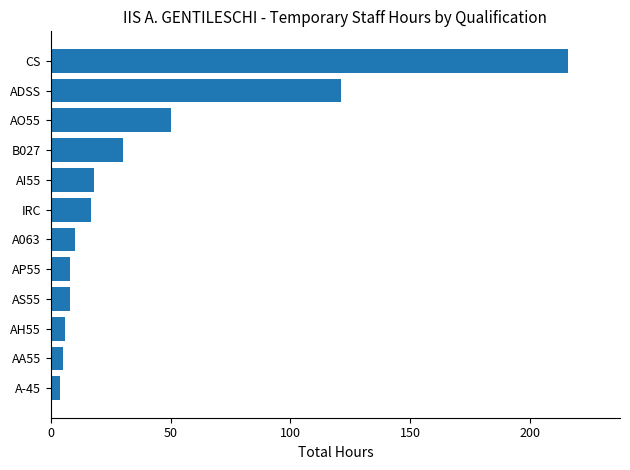

Read the value at A063.

10